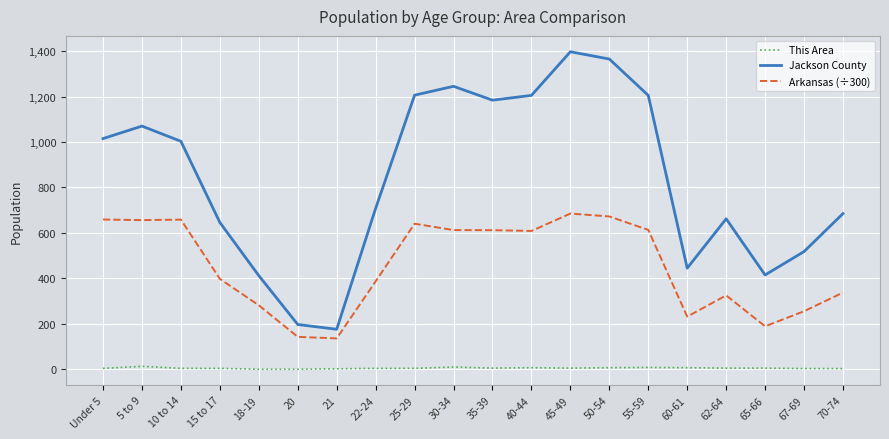

What is the total value across all series at 40-44?

1820.6